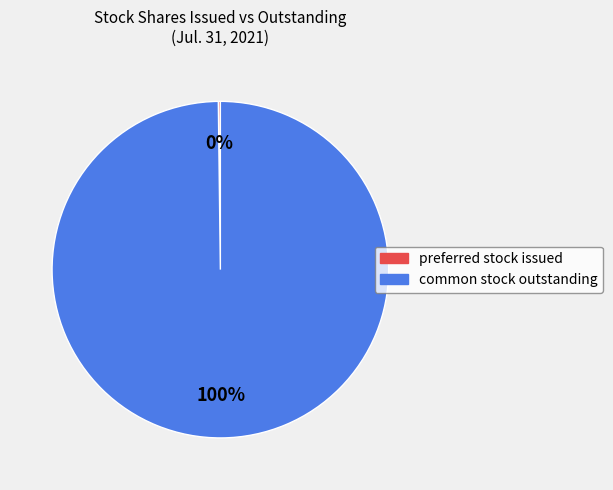

What is the majority slice?

common stock outstanding